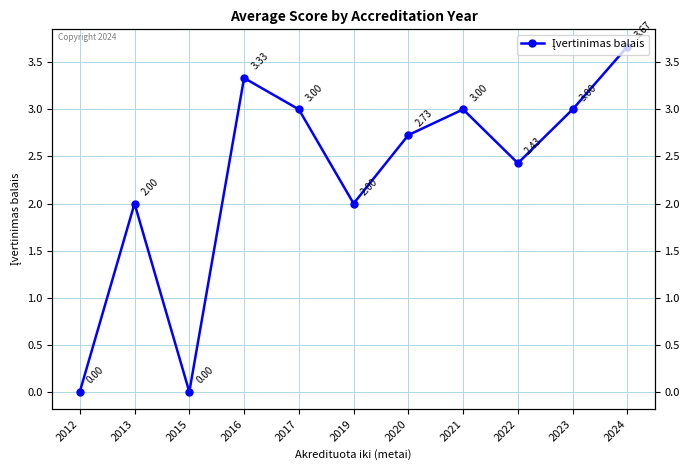

What is the difference between the maximum and second lowest values?

3.7